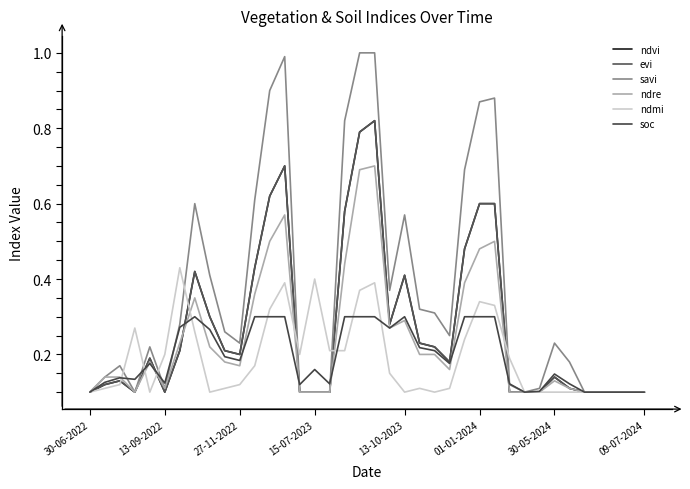

List the series in order of their peak value, lowest first.

soc, ndmi, ndre, ndvi, evi, savi